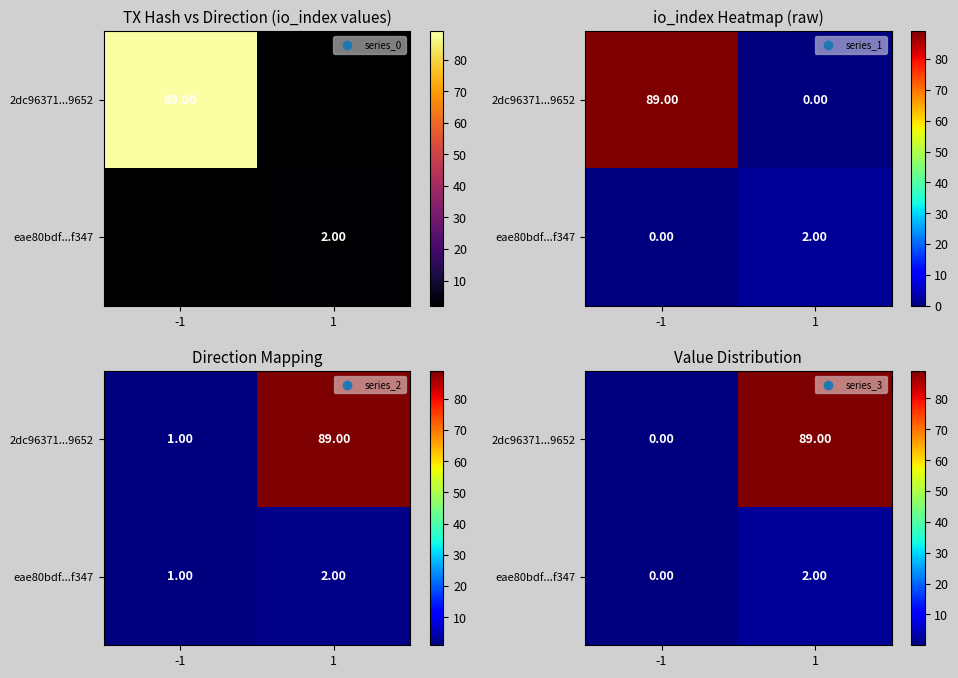

Where is eae80bdf...f347 nearest to the value 1?

-1